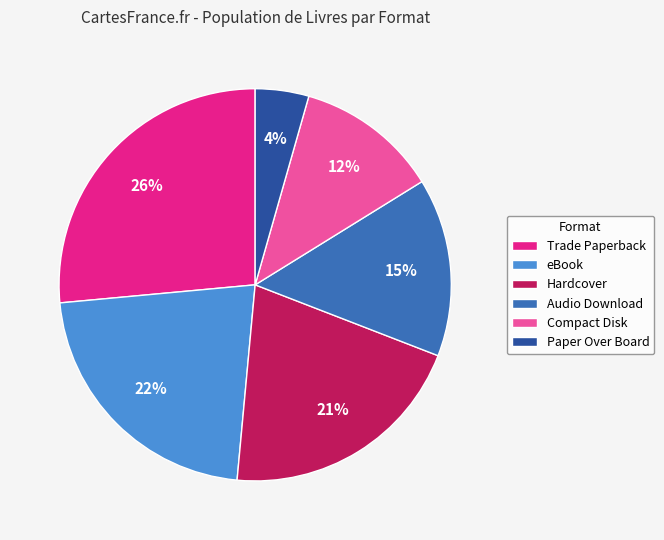

To the nearest percent, what is the combined percentage of Trade Paperback and Compact Disk?

38%